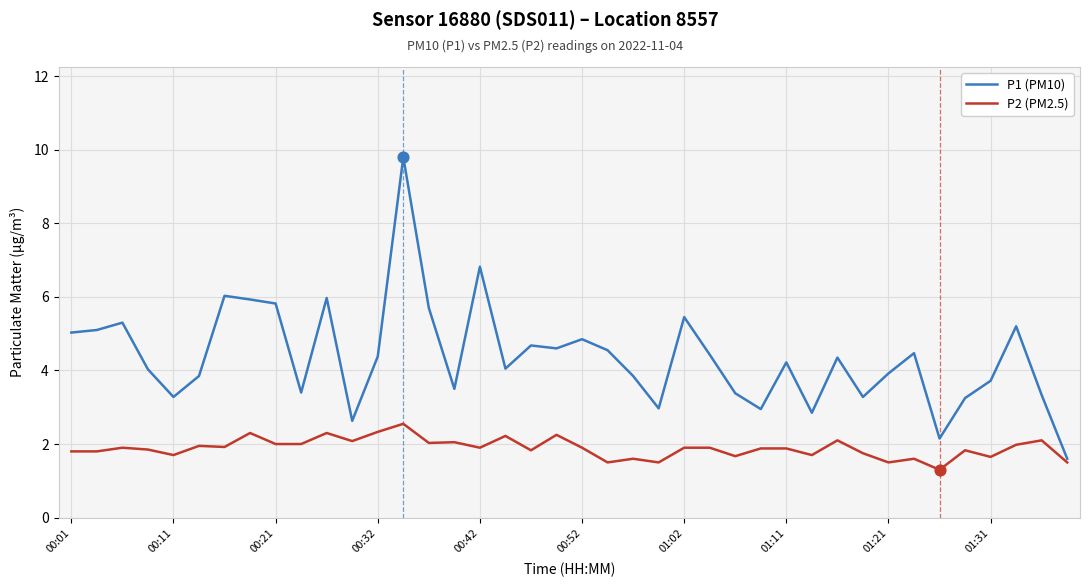

Which series has the widest spread of values?

P1 (PM10)